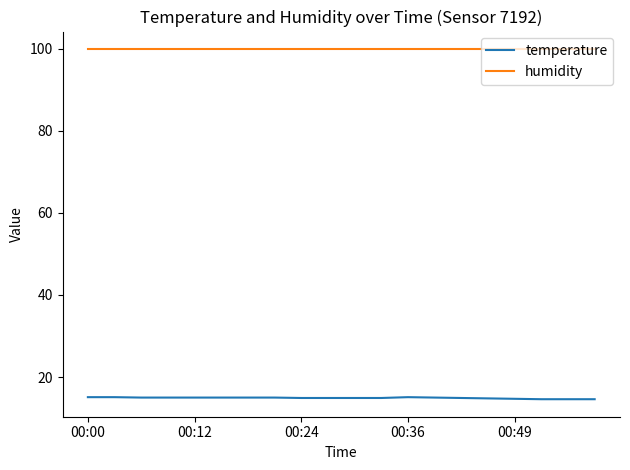

Which series has the largest total across all categories?

humidity